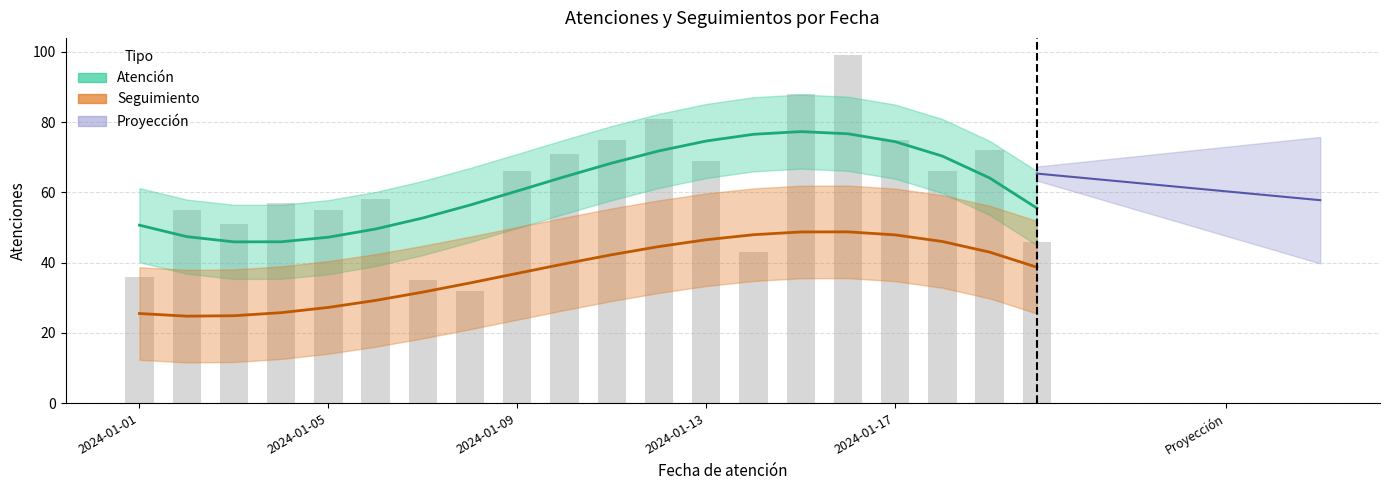

Reading left to right, what are all the values shown in this chart?

36	55	51	57	55	58	35	32	66	71	75	81	69	43	88	99	75	66	72	46